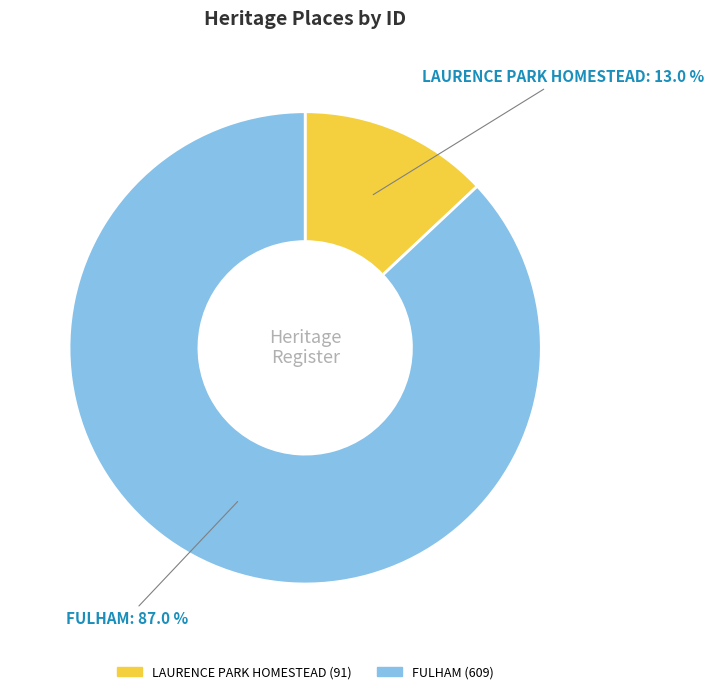

Count the number of slices in the pie.

2